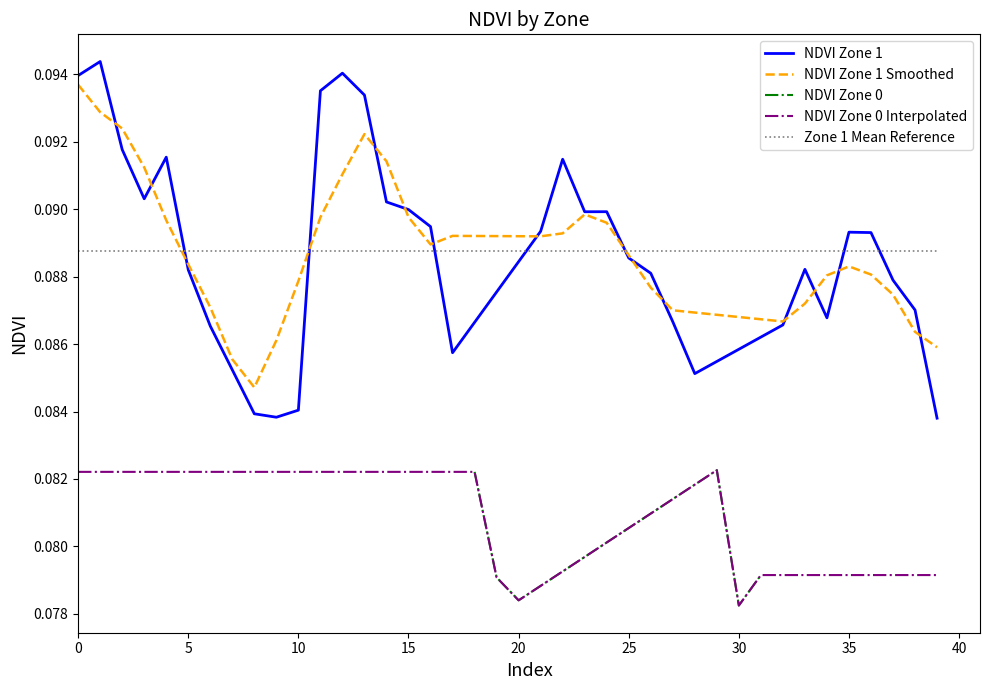

True or false: the data shows 0.2 at 13.

False